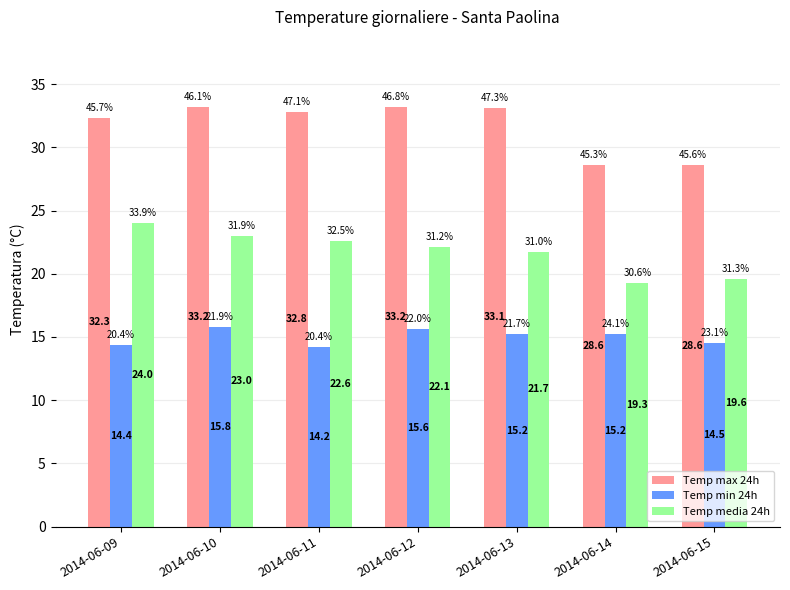

Reading left to right, extract all data points from this chart.

Temp max 24h: 32.3	33.2	32.8	33.2	33.1	28.6	28.6
Temp min 24h: 14.4	15.8	14.2	15.6	15.2	15.2	14.5
Temp media 24h: 24.0	23.0	22.6	22.1	21.7	19.3	19.6